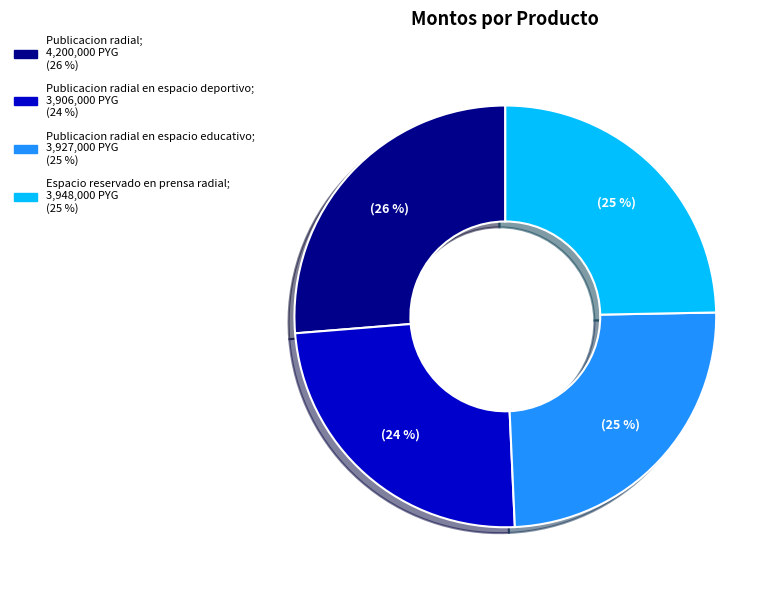

Is there any slice that represents more than half of the pie?

No